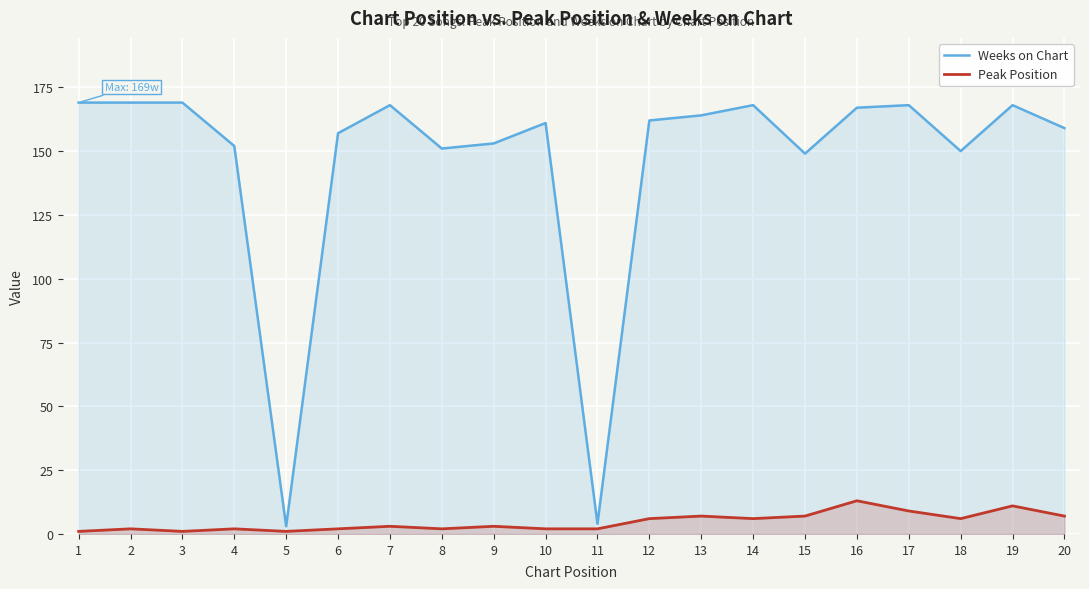

The Peak Position series shows 1 at 7. True or false?

False